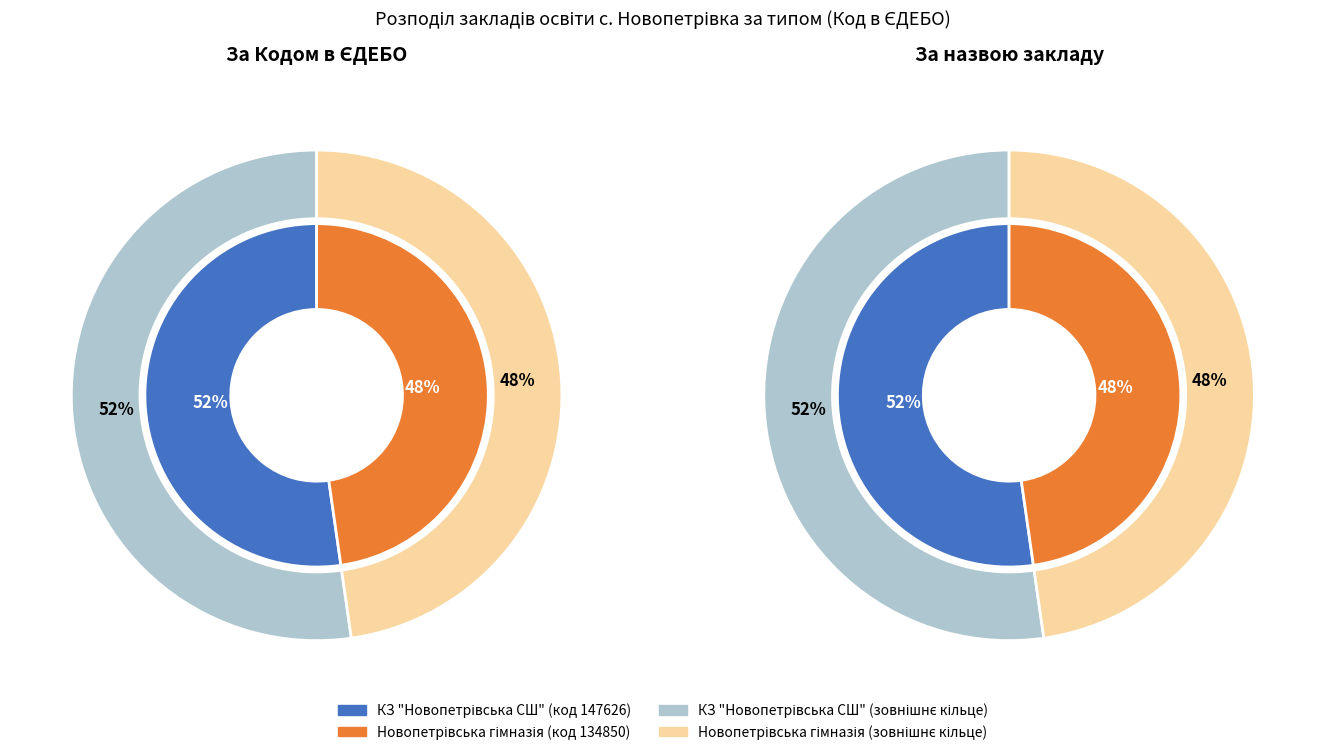

Which category has the biggest portion of the pie?

КЗ "Новопетрівська СШ"